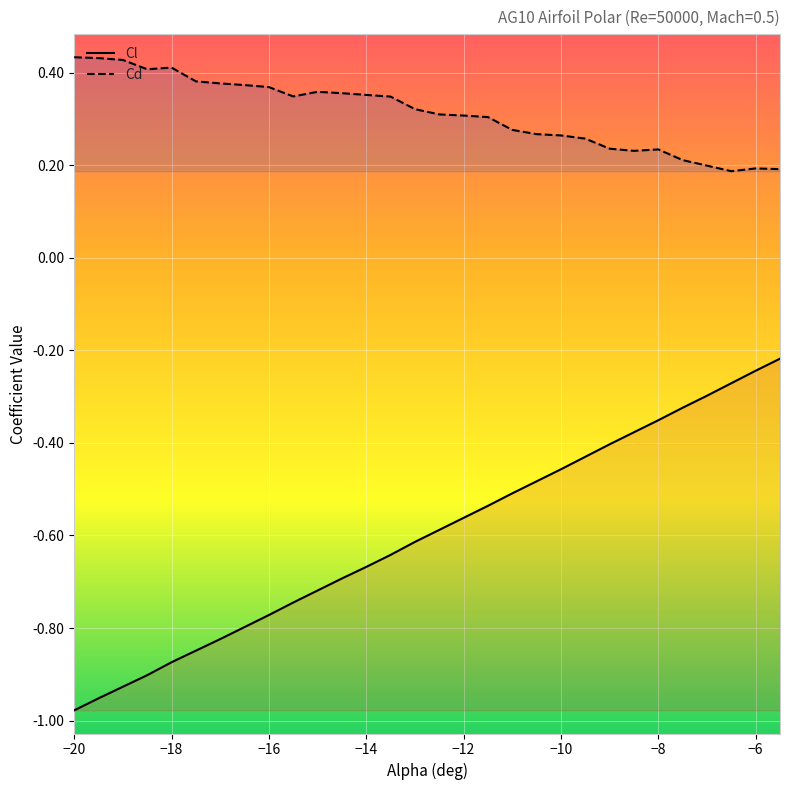

True or false: Cl and Cd cross at least once.

False